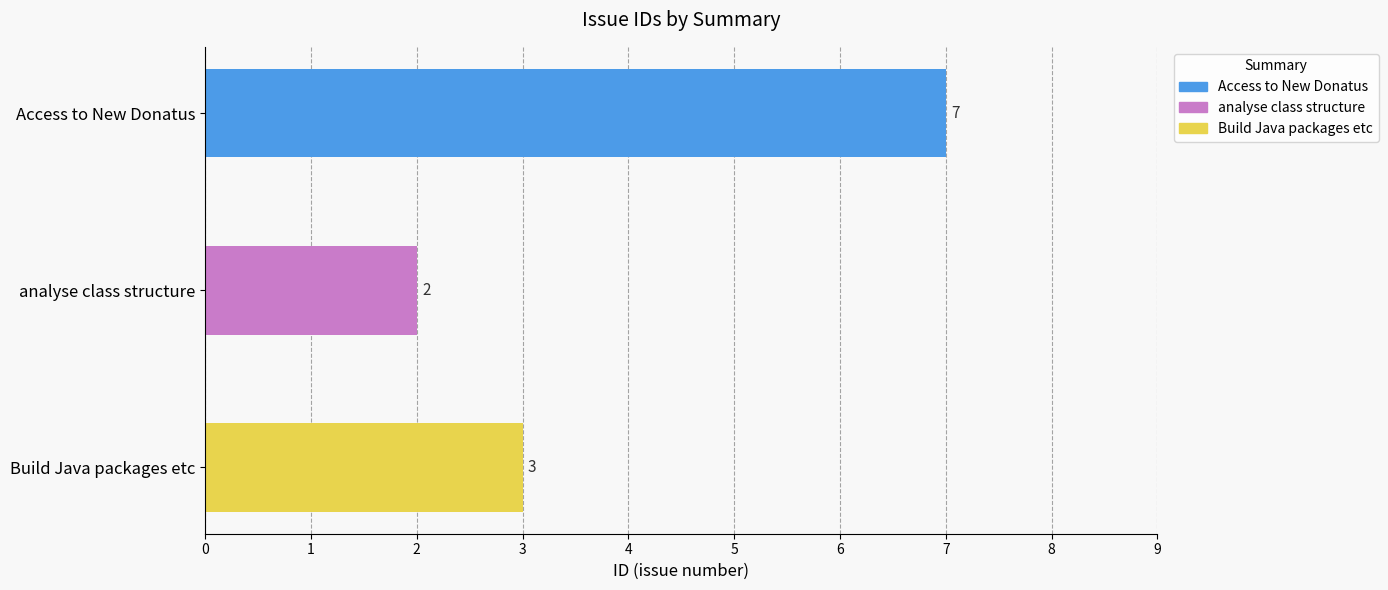

List the labels in order of value, smallest first.

analyse class structure, Build Java packages etc, Access to New Donatus